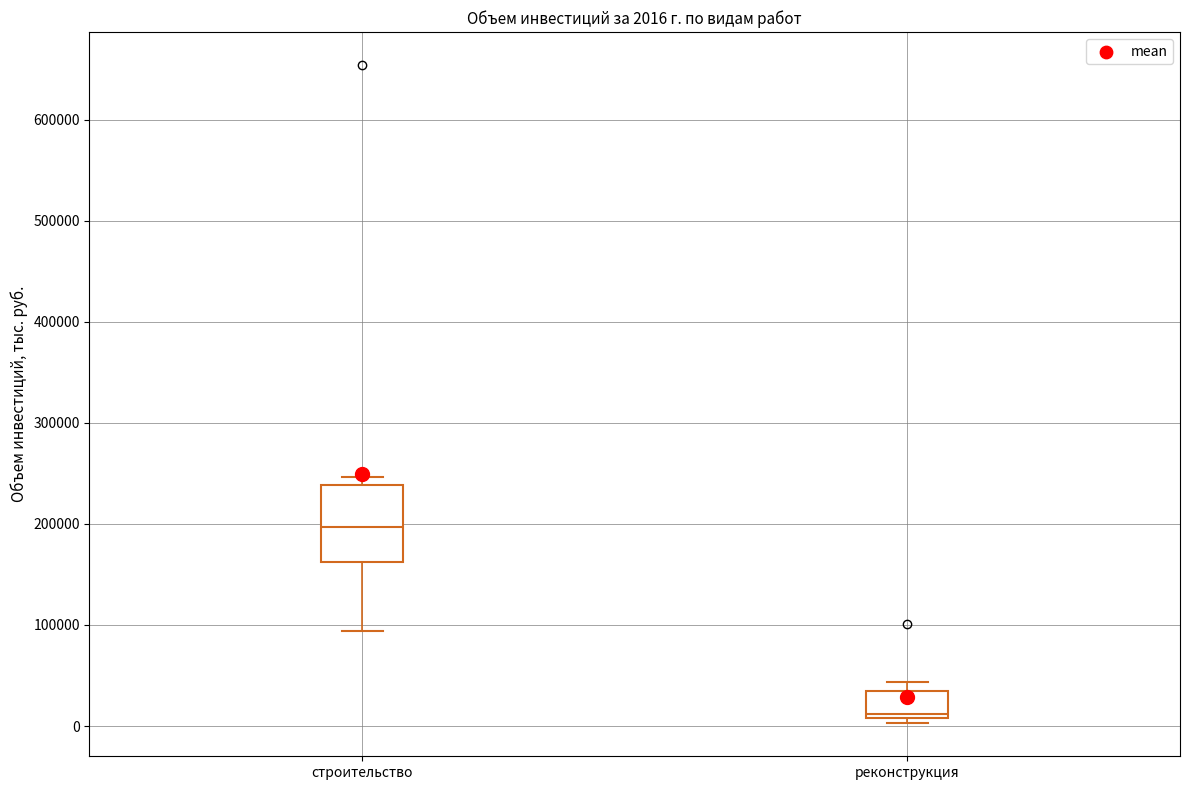

Which box has the highest median line?

строительство